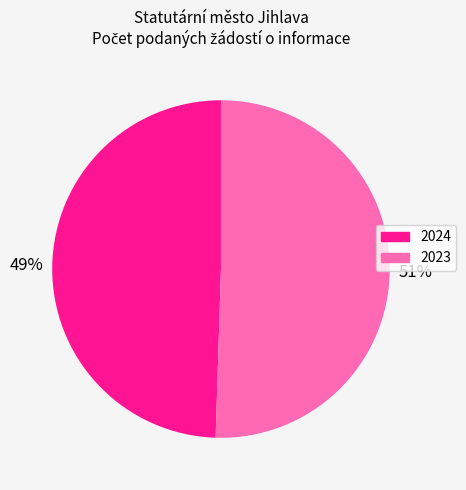

To the nearest percent, what is the average slice percentage?

50%